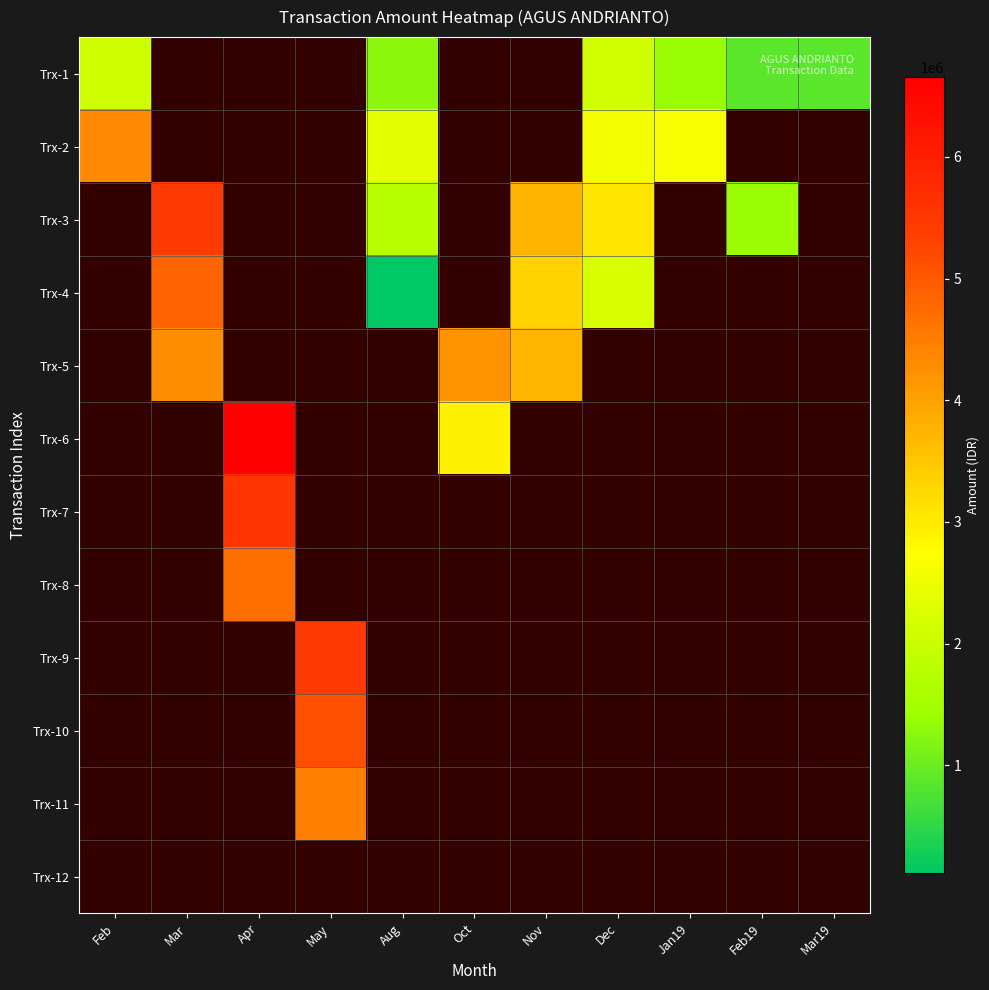

How many positive values does the Trx-11 series have?

1